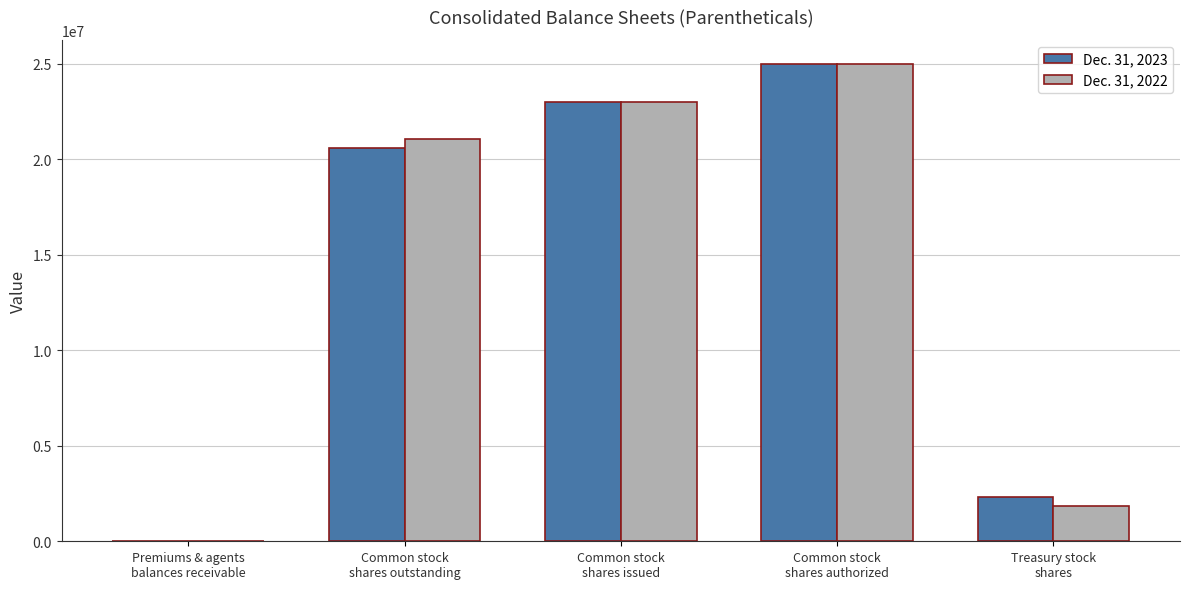

What are all the series names shown in the legend?

Dec. 31, 2023, Dec. 31, 2022